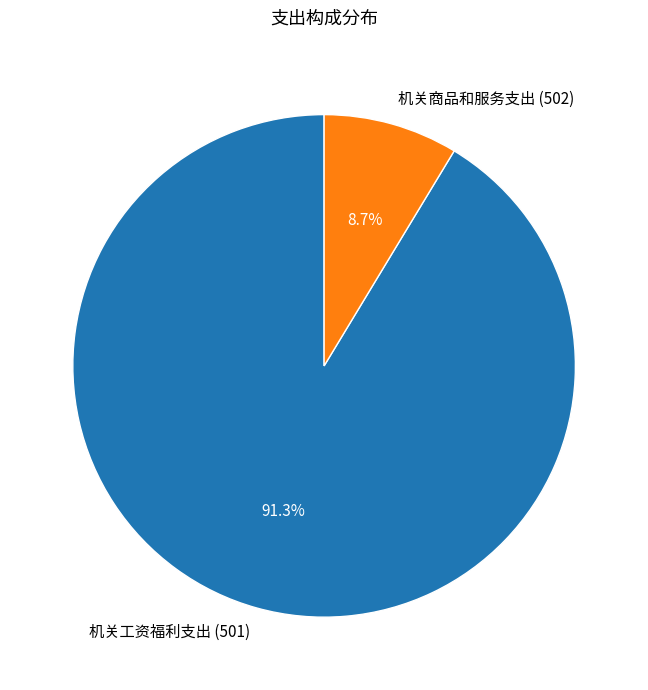

Is there a majority slice in this chart?

Yes